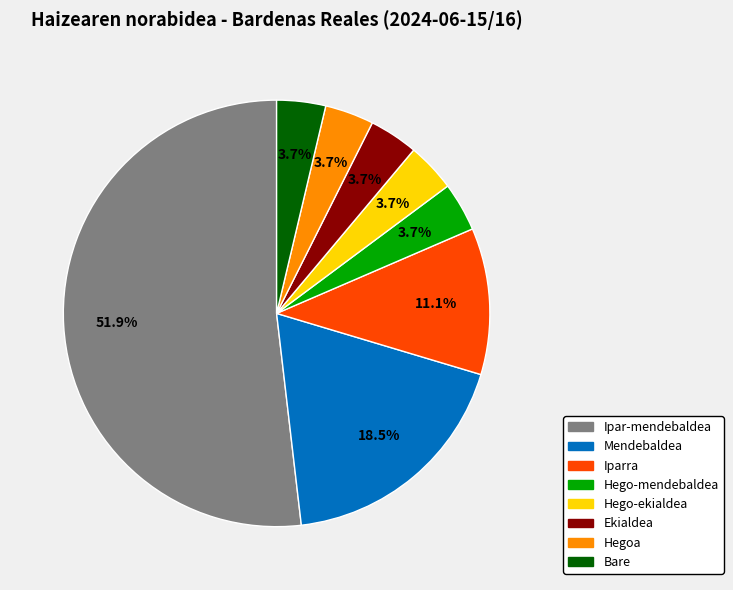

Which category has the biggest portion of the pie?

Ipar-mendebaldea